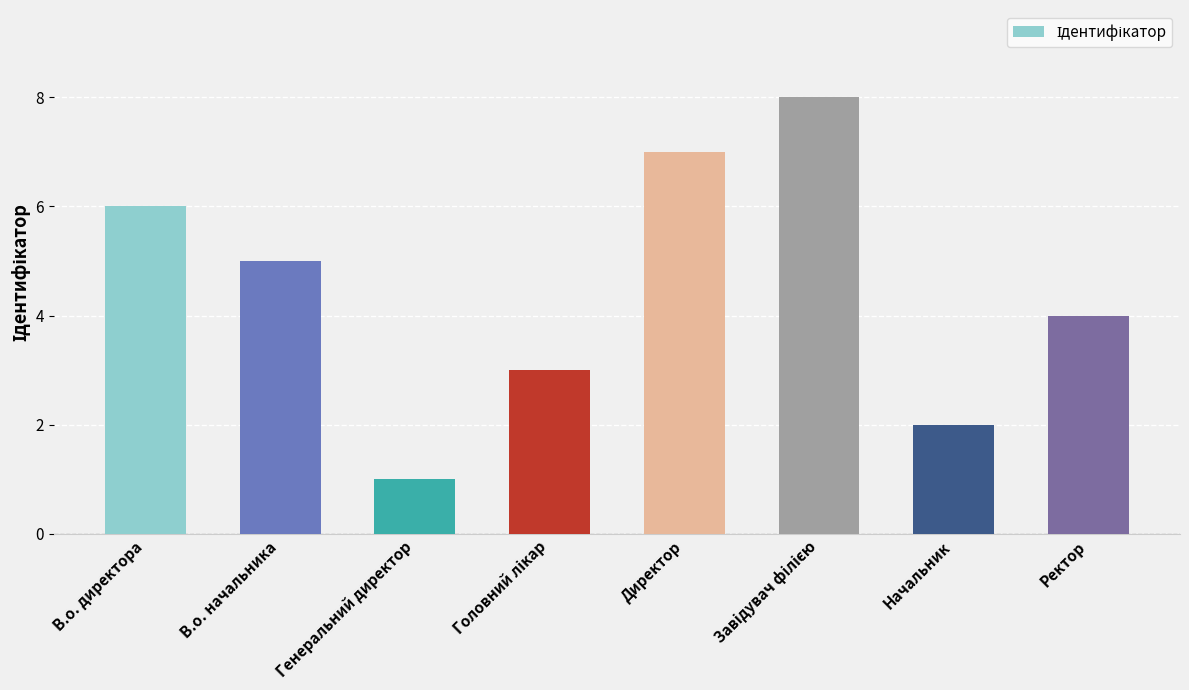

How many data points does each series have?

8